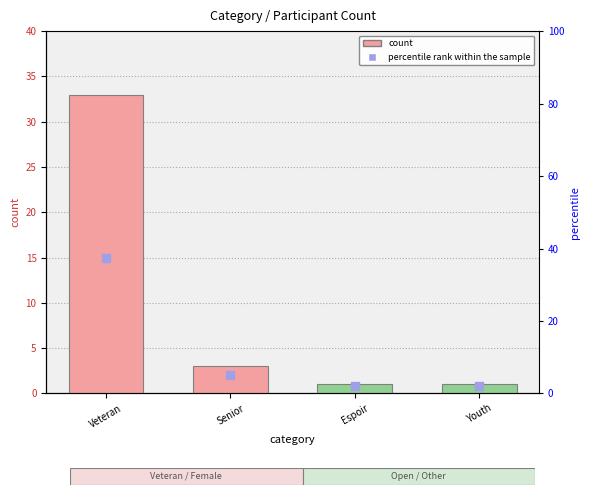

Which series reaches the minimum Y coordinate?

percentile rank within the sample